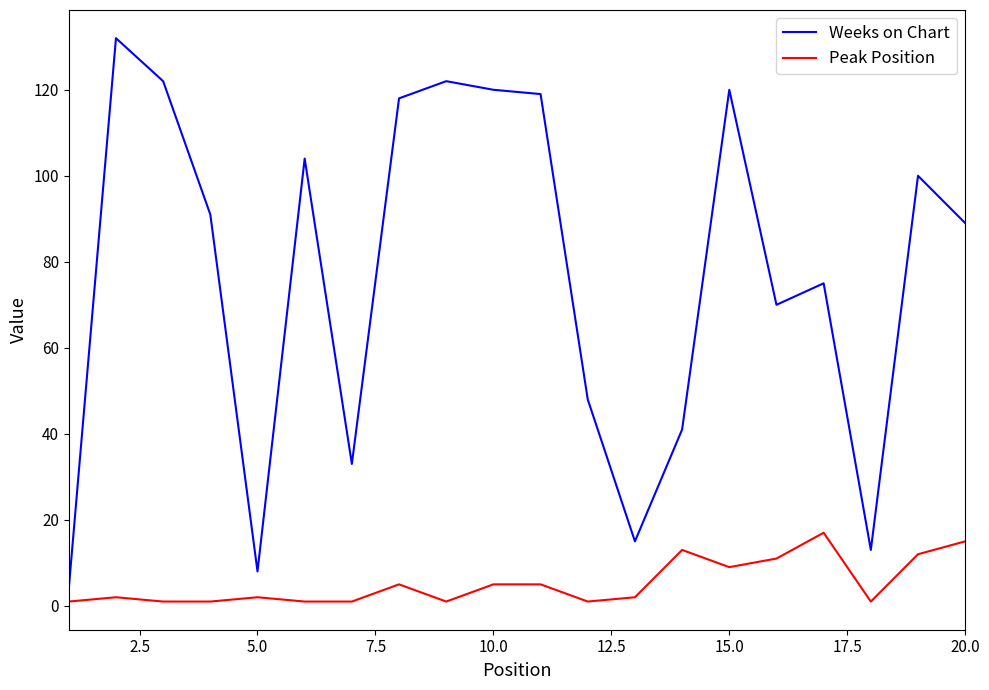

List the series in order of their peak value, lowest first.

Peak Position, Weeks on Chart